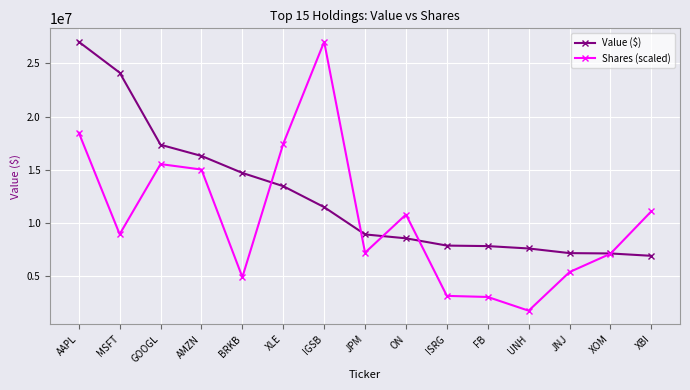

What is the minimum value shown in the chart?

1768975.9